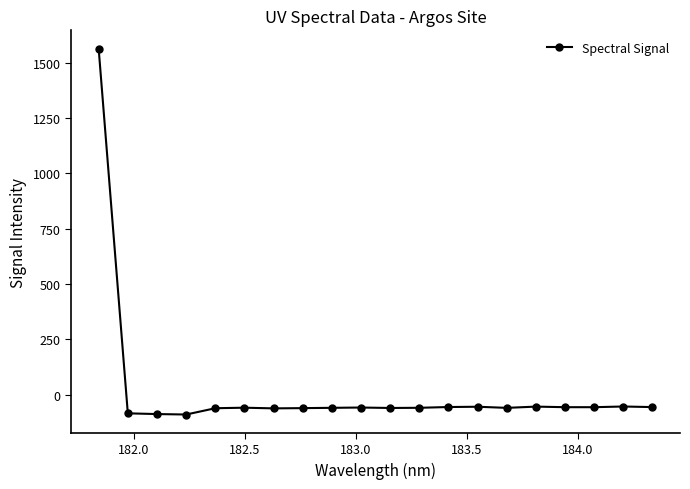

Count the number of values greater than -59.

9